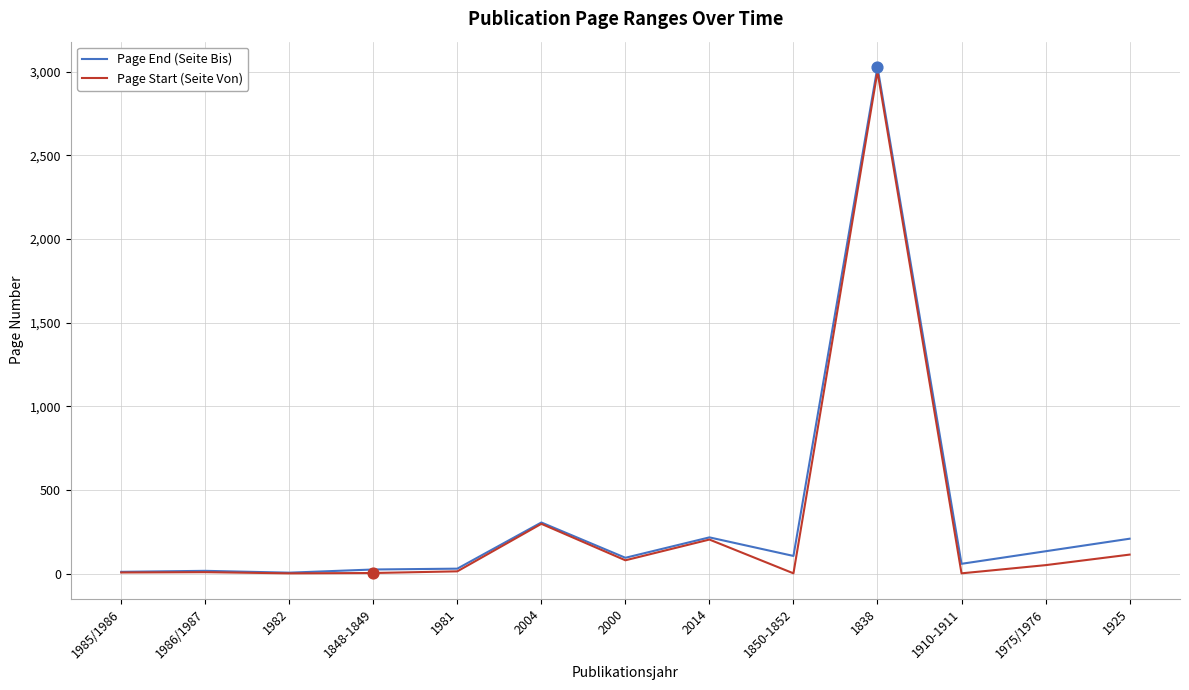

Between 2004 and 2000, which series saw the biggest shift?

Page Start (Seite Von)